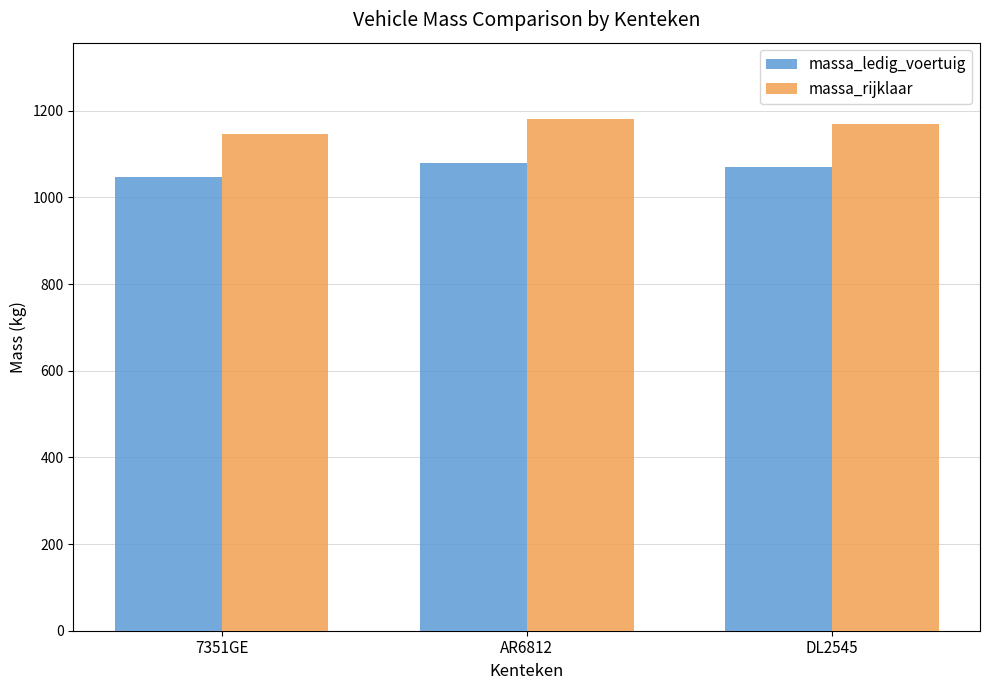

The massa_ledig_voertuig series shows 1878 at AR6812. True or false?

False